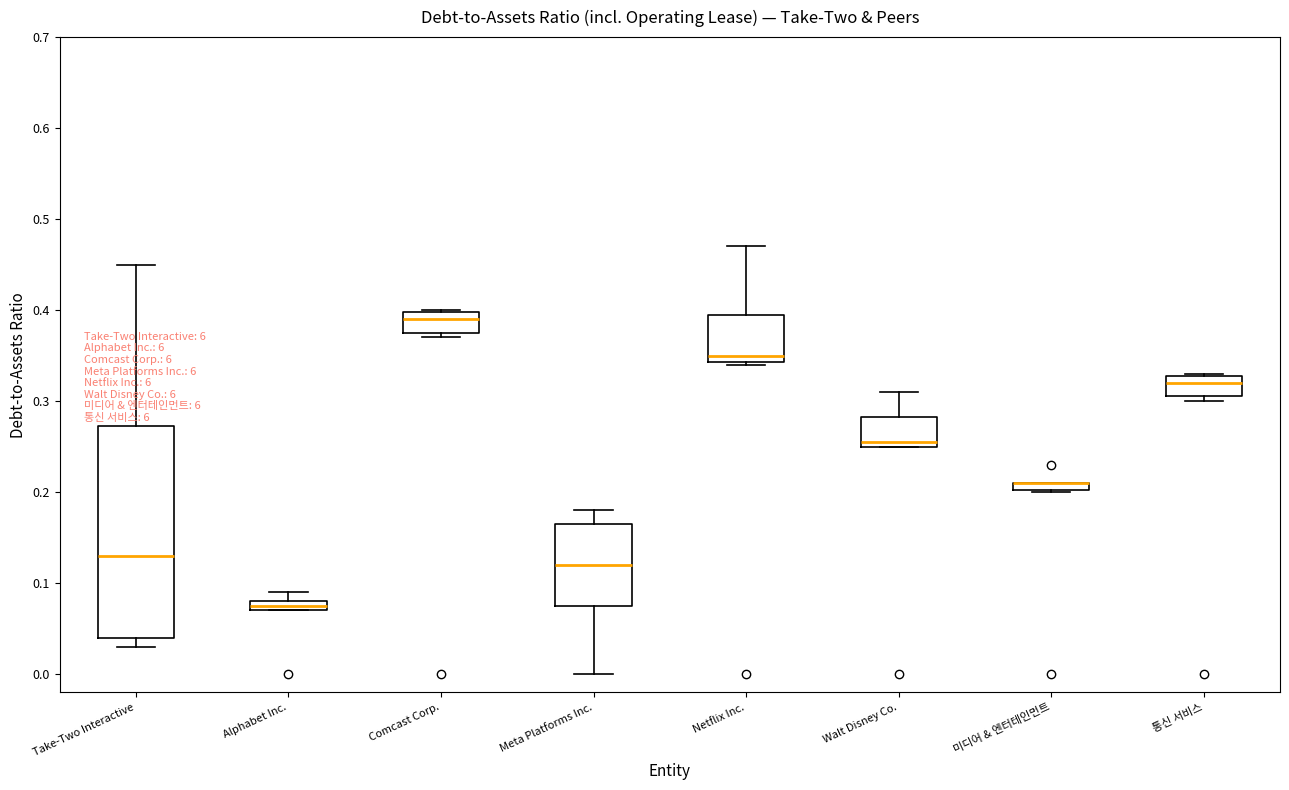

Where is the upper edge of the box for 미디어 & 엔터테인먼트 on the y-axis? The values are not printed on the chart, so give them approximately, as read against the axis.

0.21